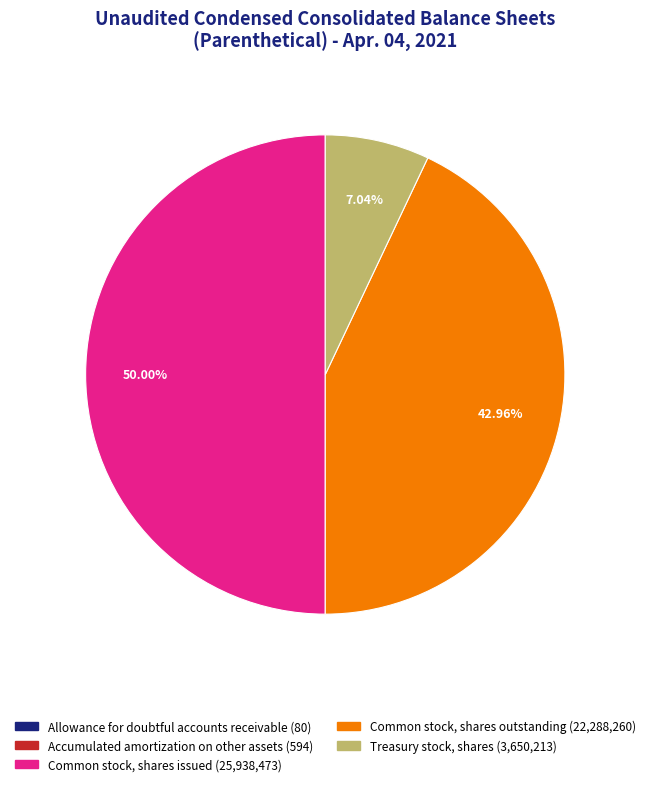

Which category has the biggest portion of the pie?

Common stock, shares issued